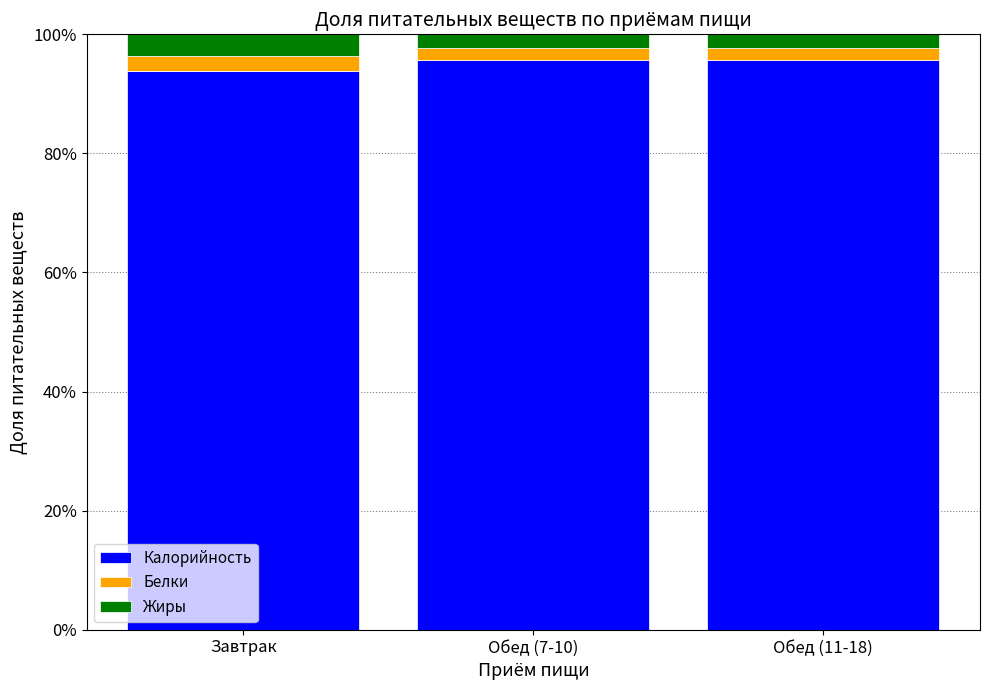

The Калорийность series shows 149.4 at Обед (11-18). True or false?

False